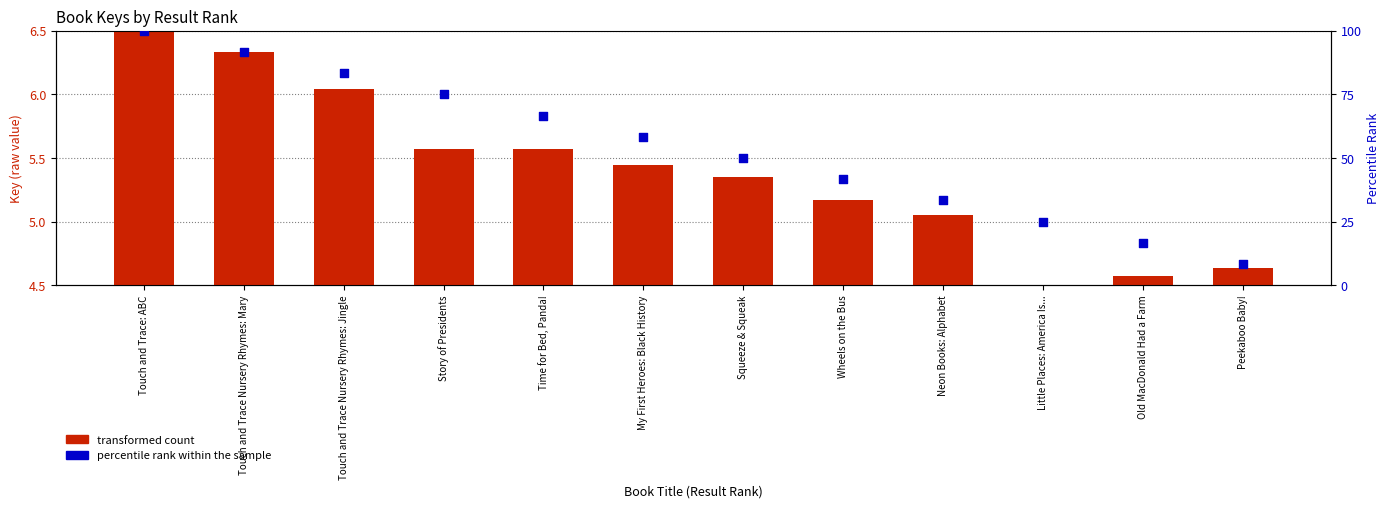

Is the value of transformed count at Story of Presidents greater than the value of percentile rank within the sample at Touch and Trace Nursery Rhymes: Jingle?

No